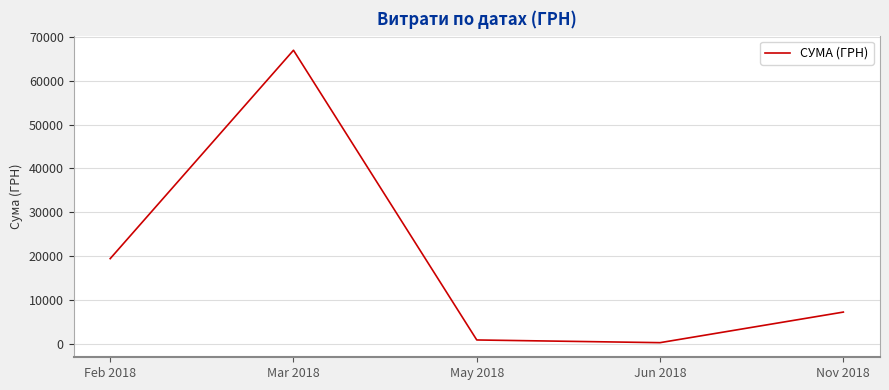

How many interior local valleys (lower than both neighbors) does the data have?

1